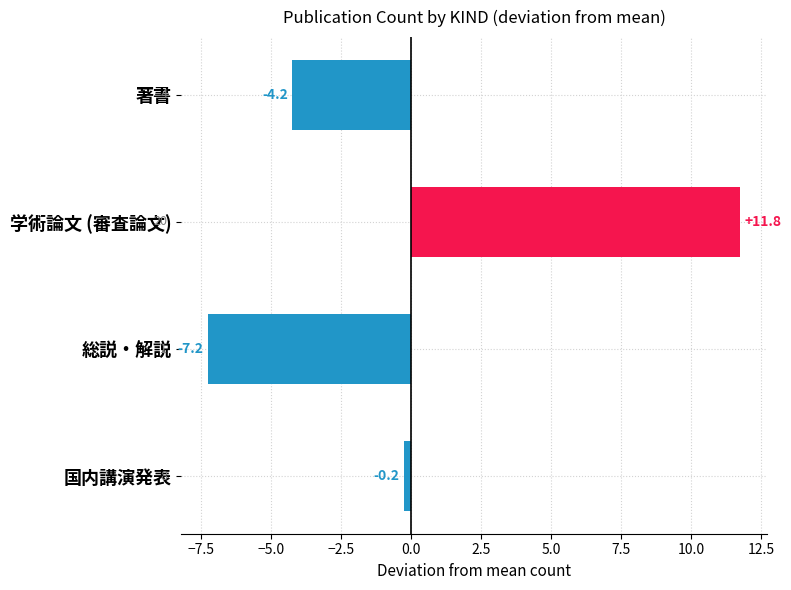

What is the smallest value displayed?

-7.2